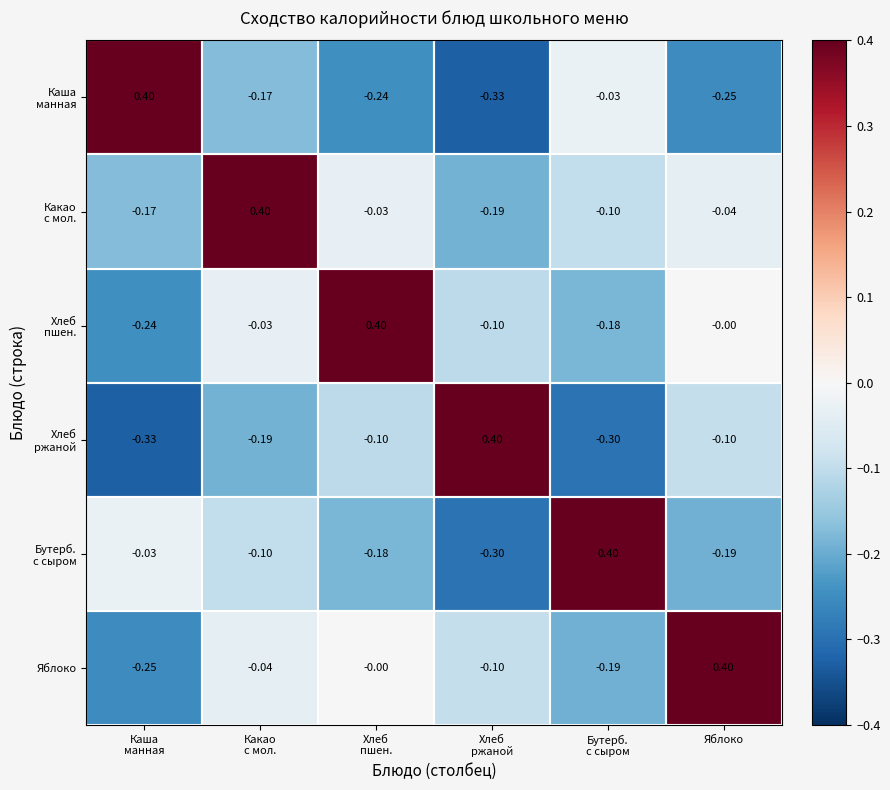

Which category has the highest value in the Яблоко series?

Яблоко